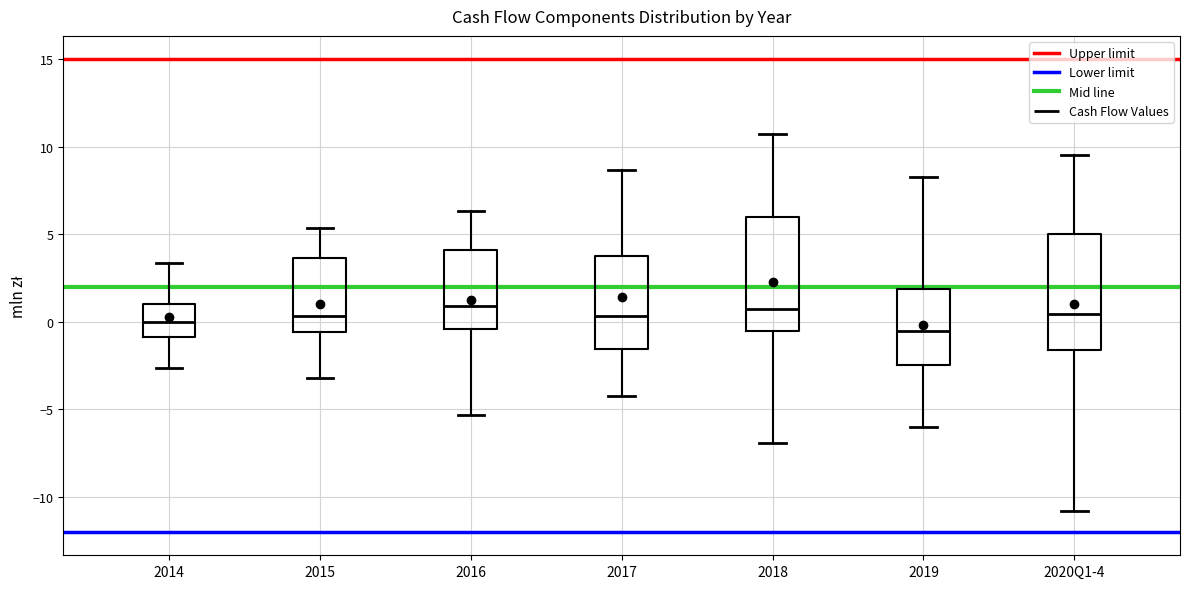

Reading left to right, read every box against the y-axis: the position of its median line, the range the box covers, and the ends of its whiskers. The values are not printed on the chart, so give them approximately, as read against the axis.

2014: median 0.0, box -1.0 to 1.0, whiskers -2.5 to 3.5
2015: median 0.5, box -0.5 to 3.5, whiskers -3.0 to 5.5
2016: median 1.0, box -0.5 to 4.0, whiskers -5.5 to 6.5
2017: median 0.5, box -1.5 to 4.0, whiskers -4.5 to 8.5
2018: median 1.0, box -0.5 to 6.0, whiskers -7.0 to 10.5
2019: median -0.5, box -2.5 to 2.0, whiskers -6.0 to 8.5
2020Q1-4: median 0.5, box -1.5 to 5.0, whiskers -11.0 to 9.5